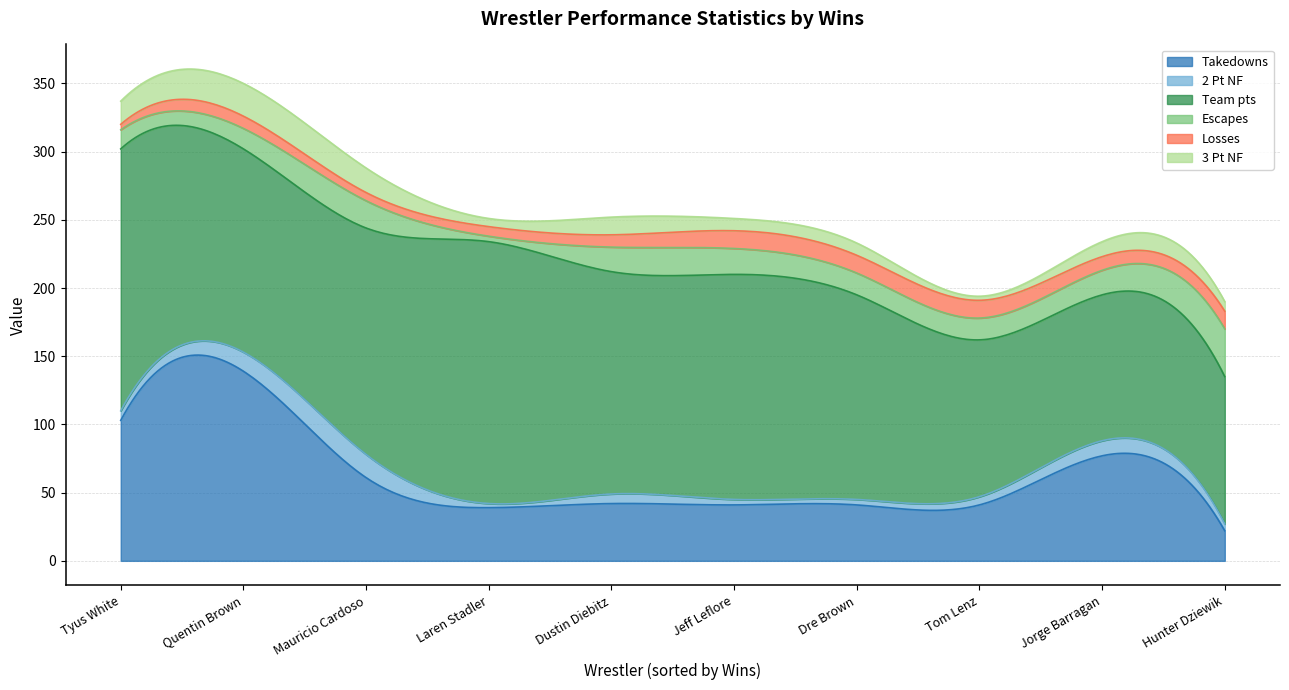

List the series in order of their peak value, highest first.

Team pts, Takedowns, Escapes, 3 Pt NF, 2 Pt NF, Losses